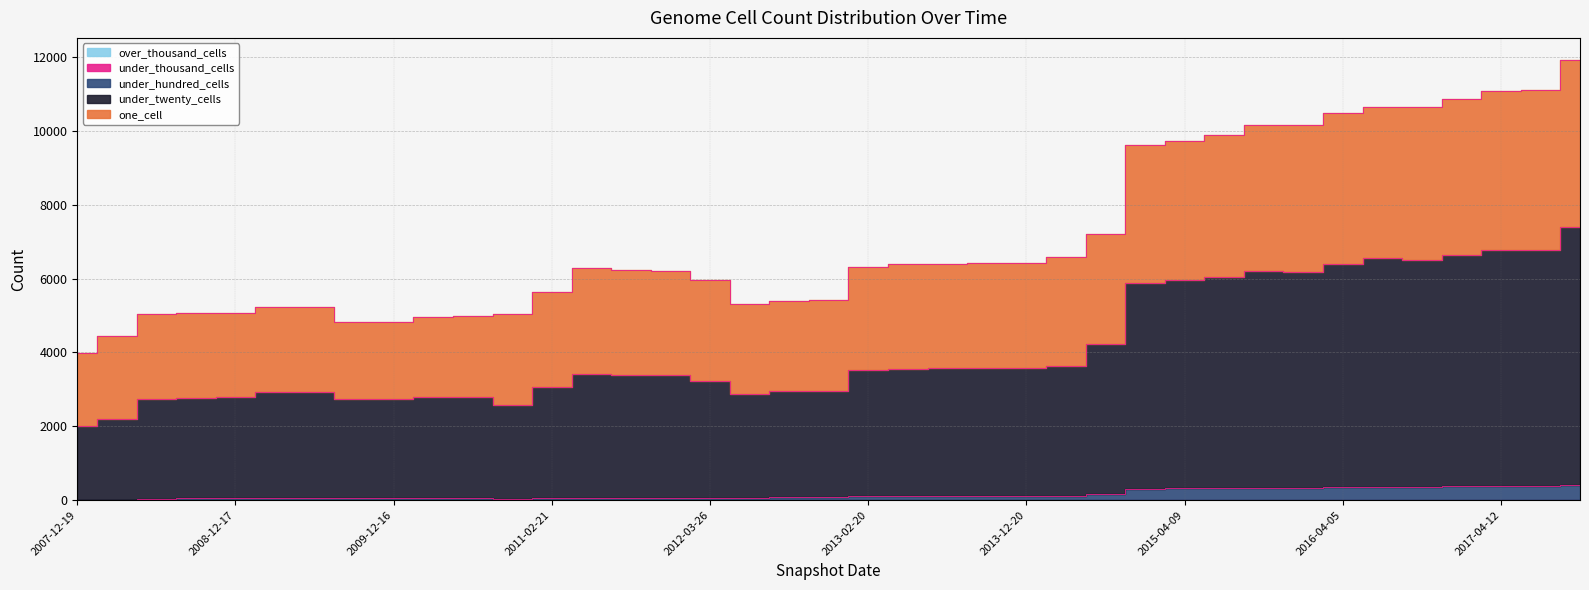

Rank the categories by under_thousand_cells value from highest to lowest.

2015-07-03, 2015-10-01, 2015-01-19, 2015-04-09, 2016-01-04, 2016-04-05, 2017-07-24, 2017-10-12, 2016-07-04, 2016-10-07, 2016-12-27, 2017-04-12, 2012-07-13, 2012-10-31, 2012-12-11, 2013-02-20, 2013-05-21, 2013-07-09, 2013-09-10, 2013-12-20, 2014-03-28, 2014-09-08, 2007-12-19, 2008-04-01, 2008-06-27, 2008-10-10, 2008-12-17, 2009-04-06, 2009-06-17, 2009-09-25, 2009-12-16, 2010-04-01, 2010-07-26, 2010-11-17, 2011-02-21, 2011-06-10, 2011-09-05, 2012-01-18, 2012-03-26